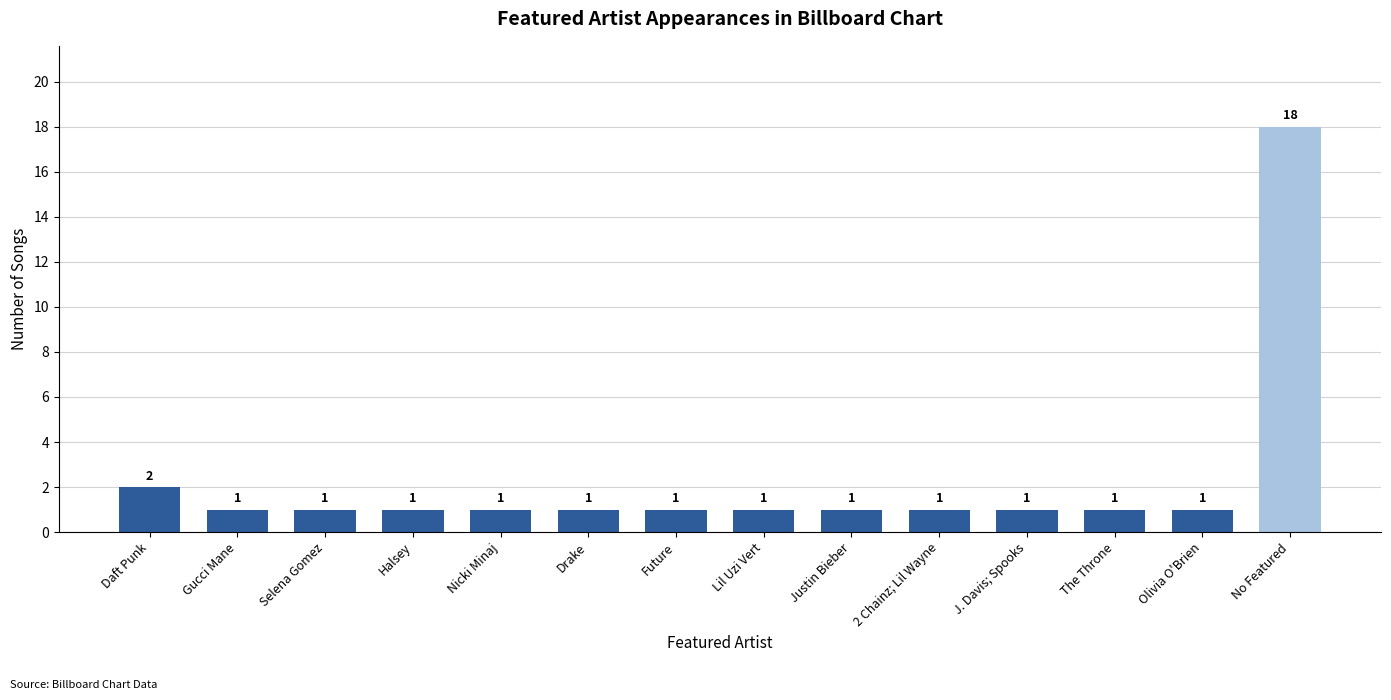

What is the maximum value shown in the chart?

18